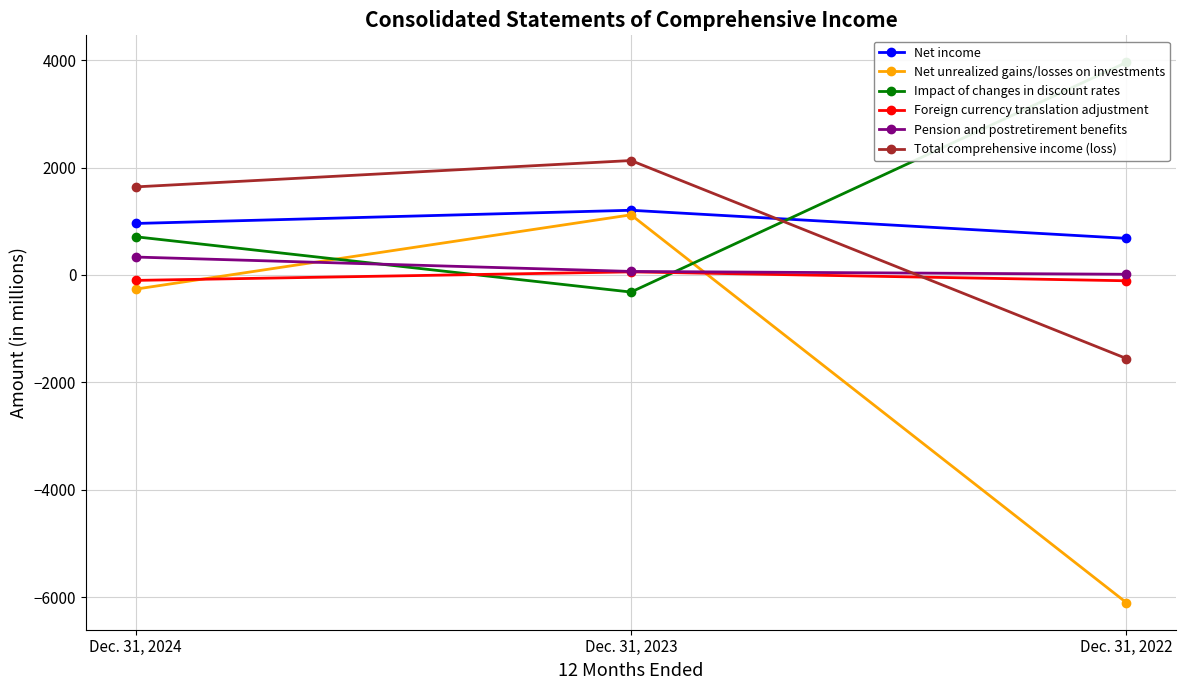

Which series changed the most between Dec. 31, 2023 and Dec. 31, 2022?

Net unrealized gains/losses on investments